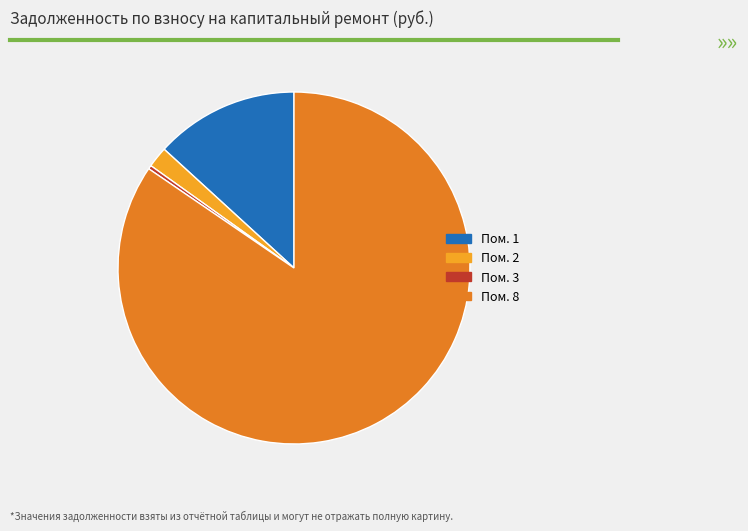

Does any single category account for the majority?

Yes